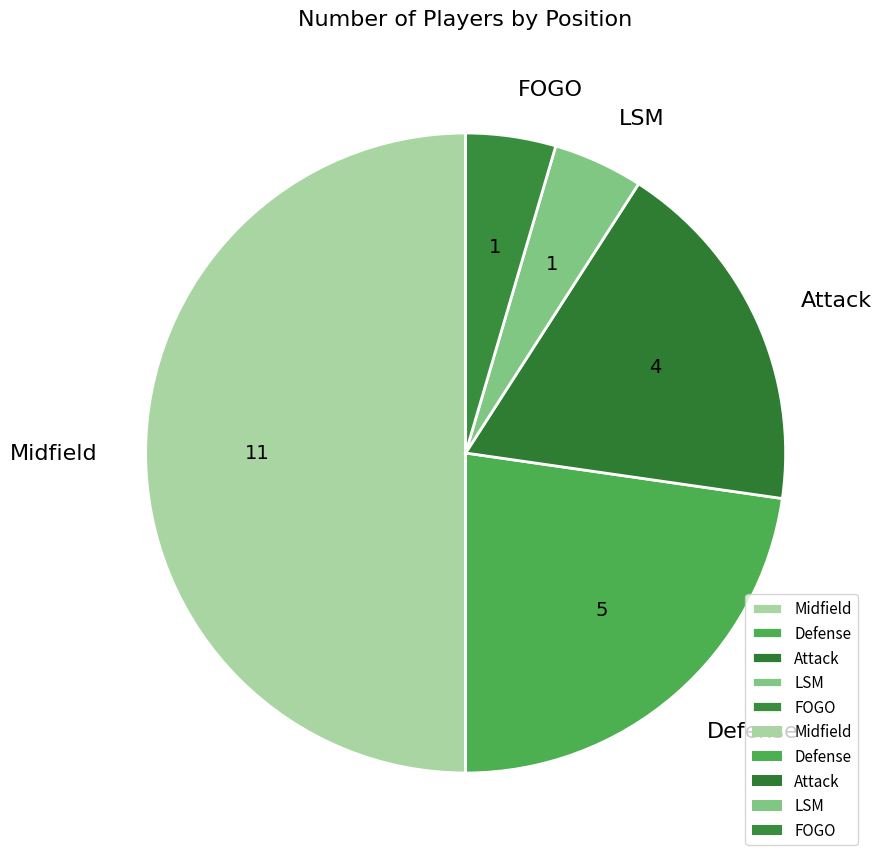

Does Defense account for over 50% of the chart?

No